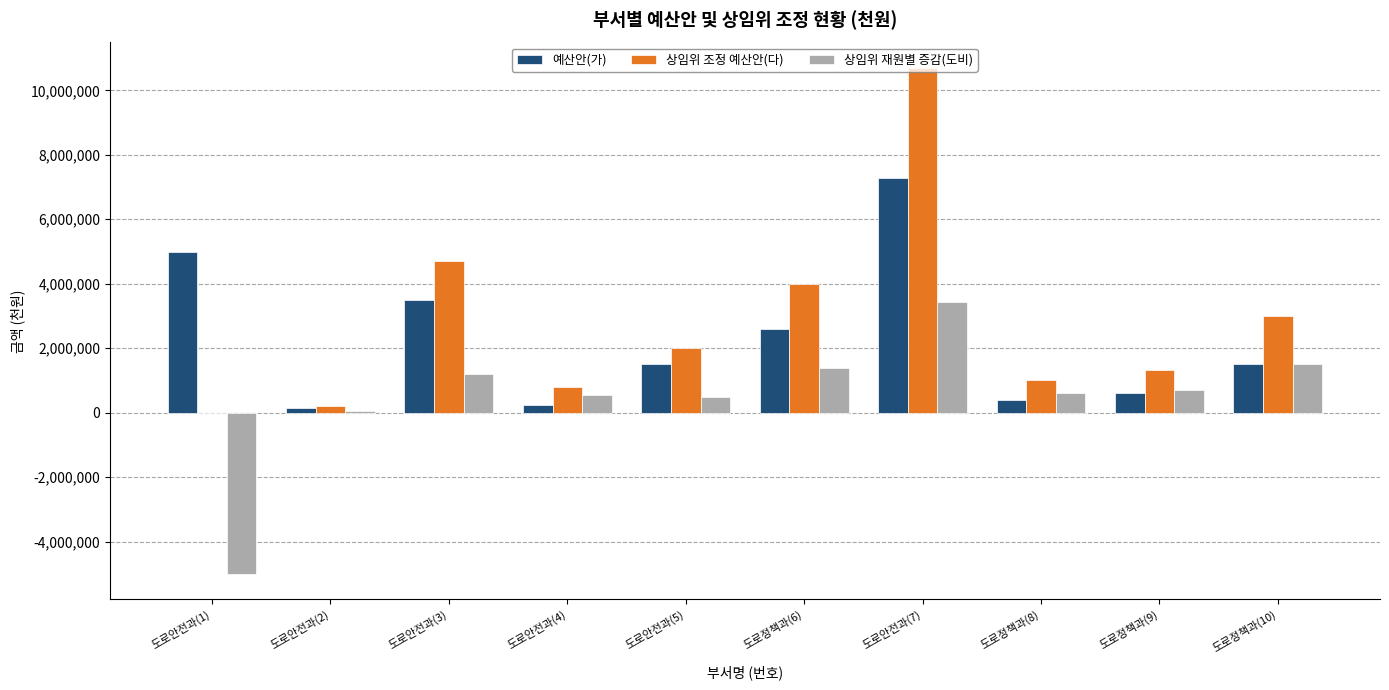

Which category has the highest value in the 상임위 재원별 증감(도비) series?

도로안전과(7)